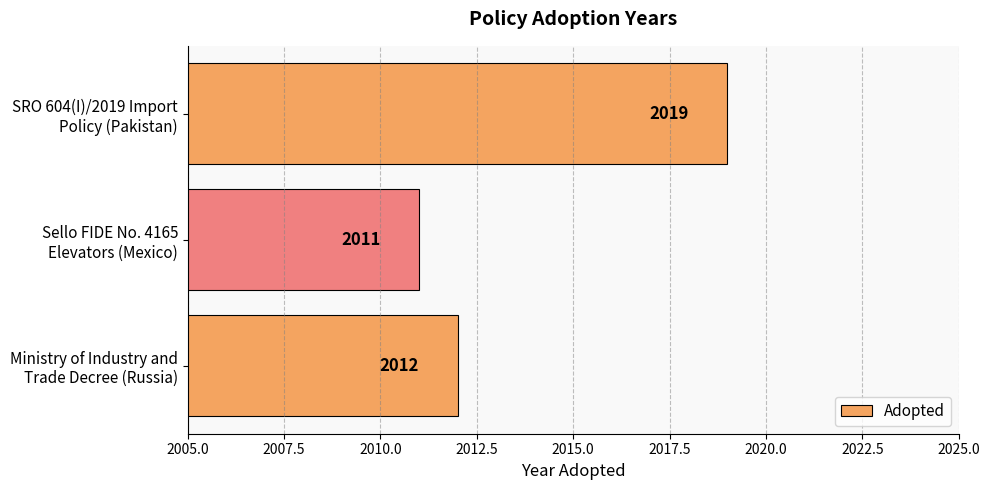

Which label corresponds to the smallest value in the chart?

Sello FIDE No. 4165
Elevators (Mexico)